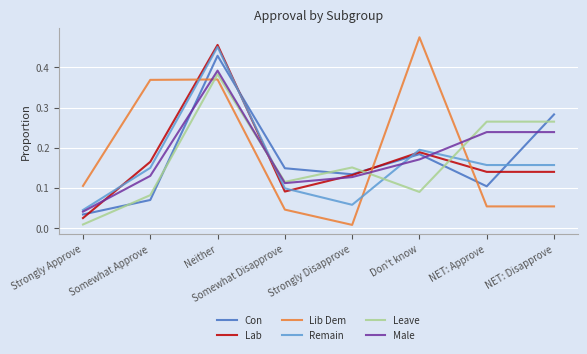

How many times do Lib Dem and Remain cross each other?

3